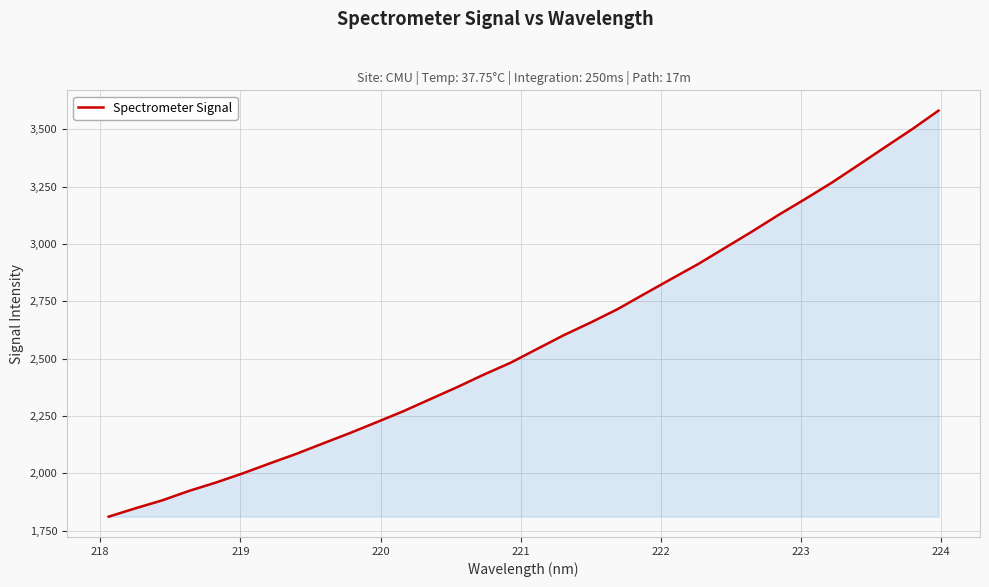

What is the maximum value shown in the chart?

3581.0